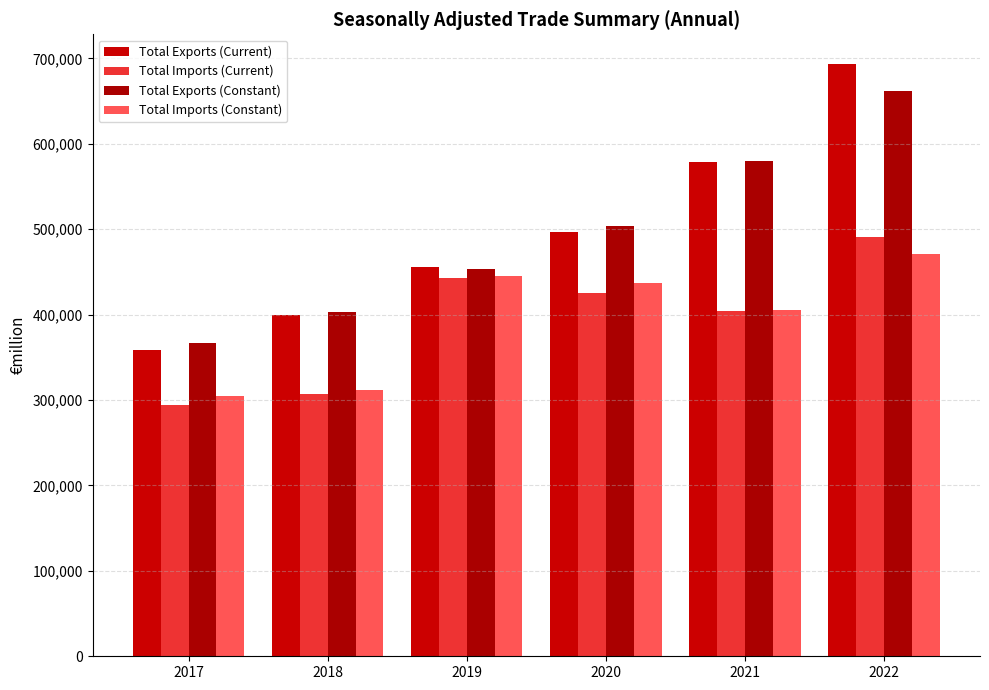

The Total Imports (Current) series shows 246817.2 at 2022. True or false?

False